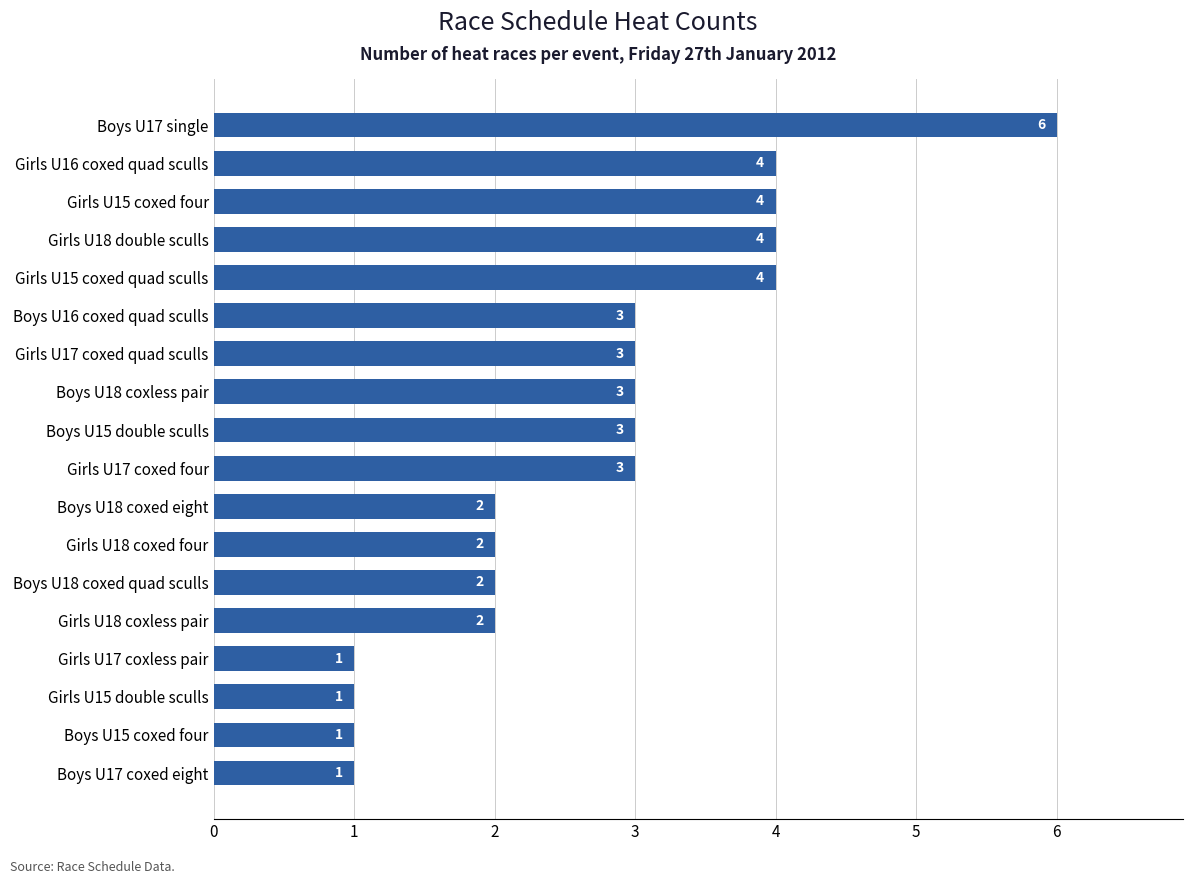

Is it true that the value at Girls U18 coxless pair is 1?

False